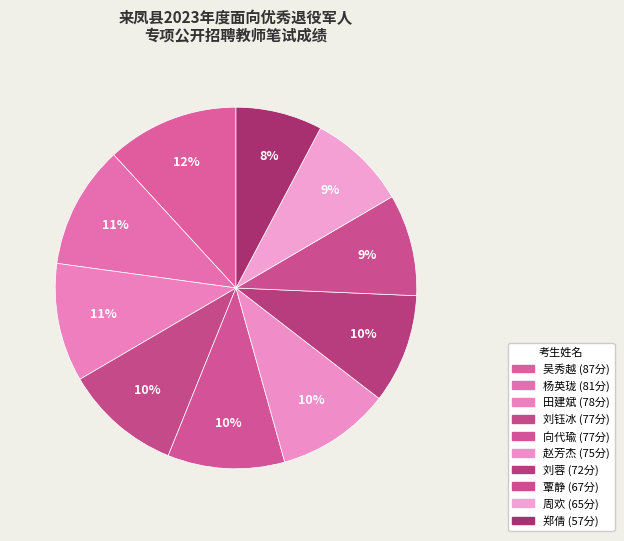

Count the number of slices in the pie.

10